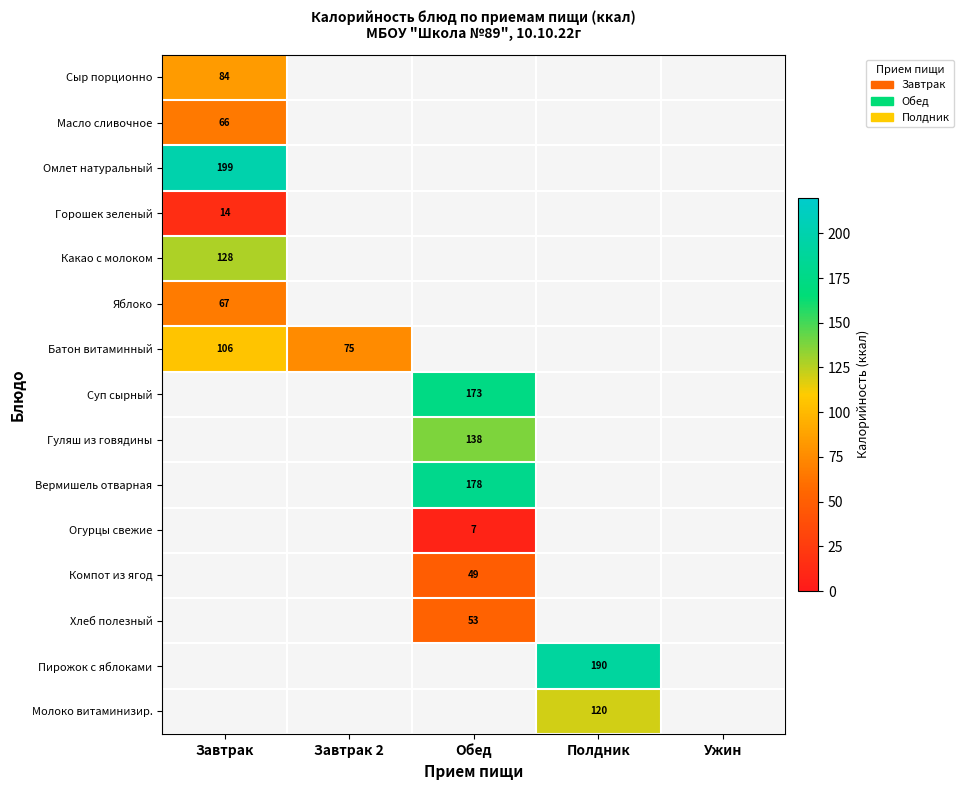

Is it true that Горошек зеленый equals 25 at Завтрак?

False